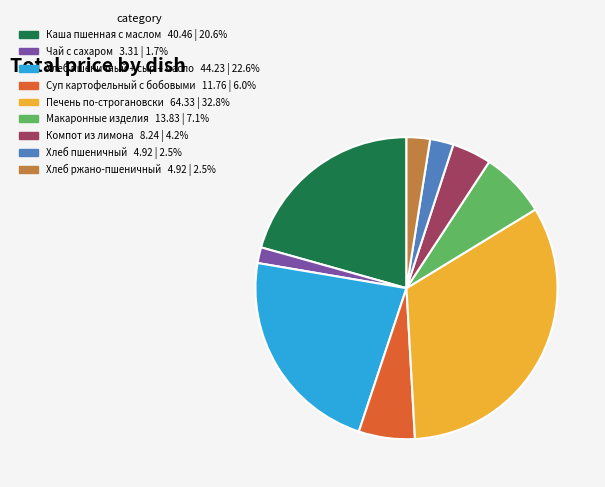

Is there any slice that represents more than half of the pie?

No